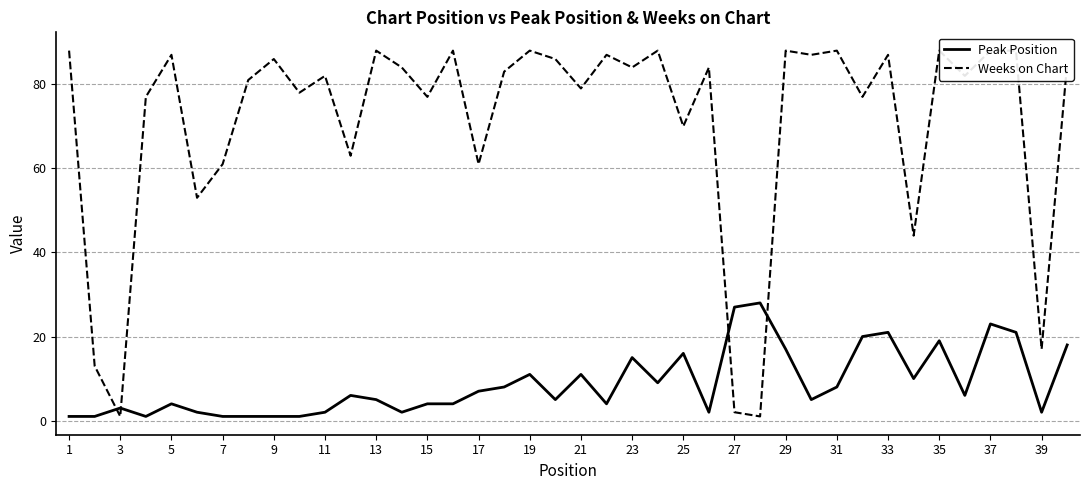

Which series has the widest spread of values?

Weeks on Chart